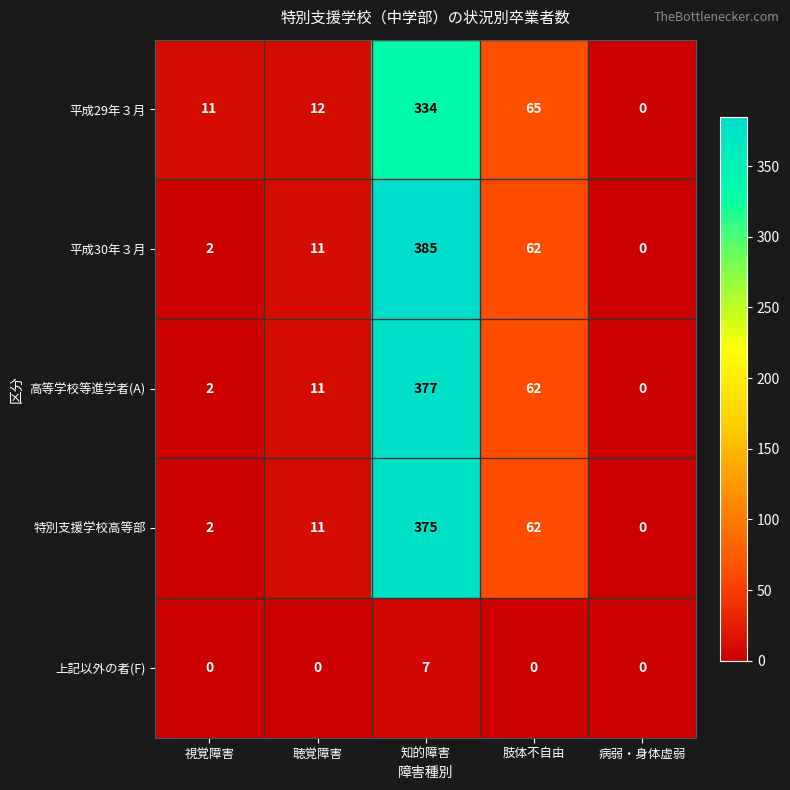

What is the total value across all series at 聴覚障害?

45